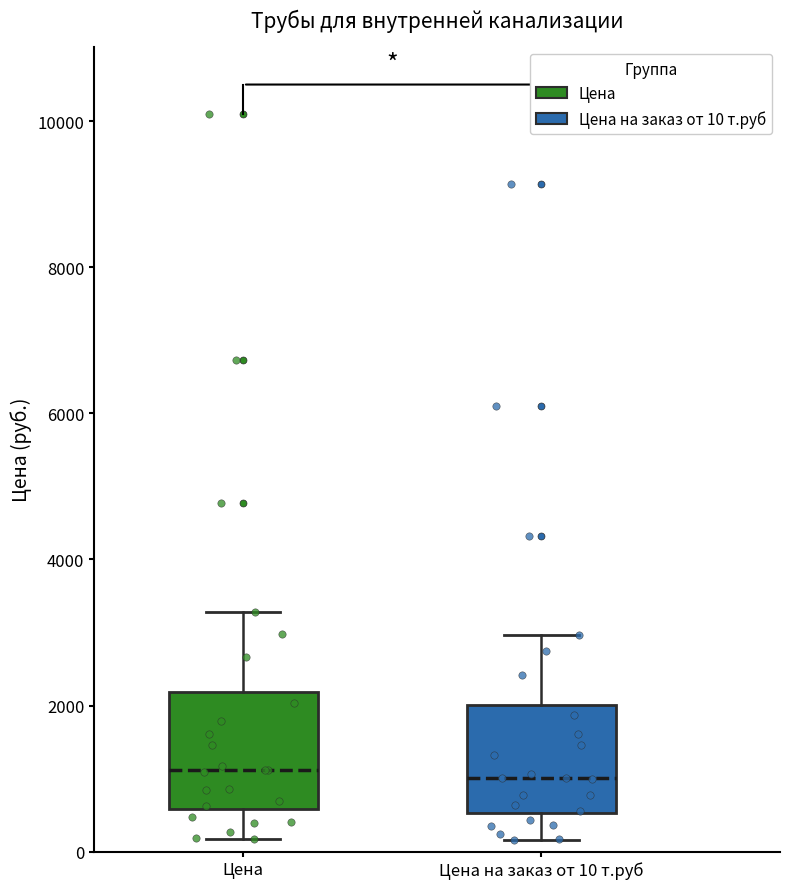

Reading left to right, transcribe this box plot: for each box, give where its median line is, the range the box spans, and where its two whiskers end, as read against the y-axis. The values are not printed on the chart, so give them approximately, as read against the axis.

Цена: median 1200, box 600 to 2200, whiskers 200 to 3200
Цена на заказ от 10 т.руб: median 1000, box 600 to 2000, whiskers 200 to 3000